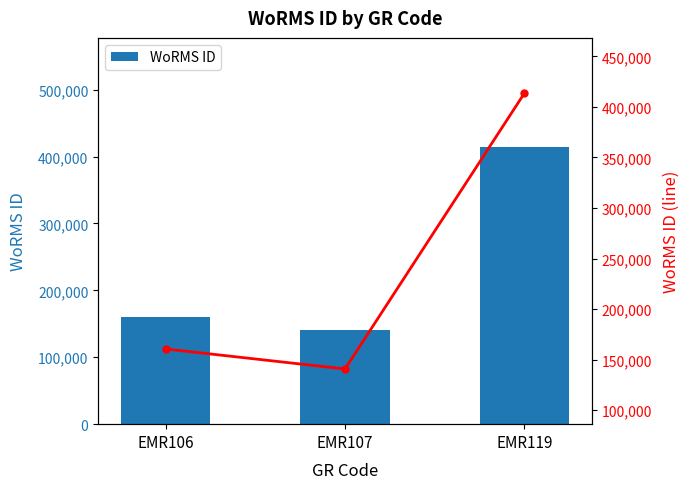

True or false: WoRMS ID (line) has a value of 91715 at EMR107.

False